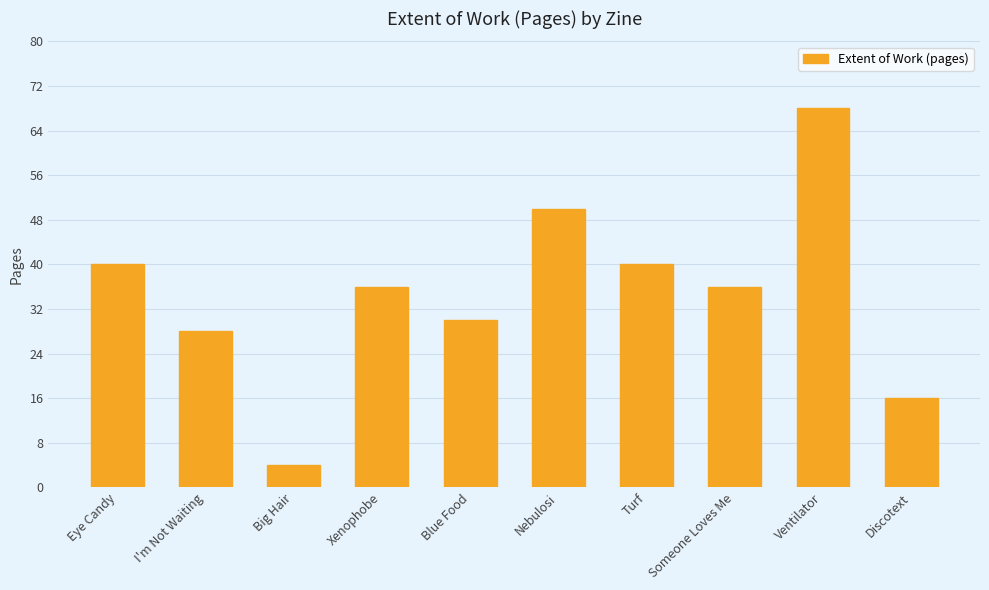

What position from the right is Turf?

4